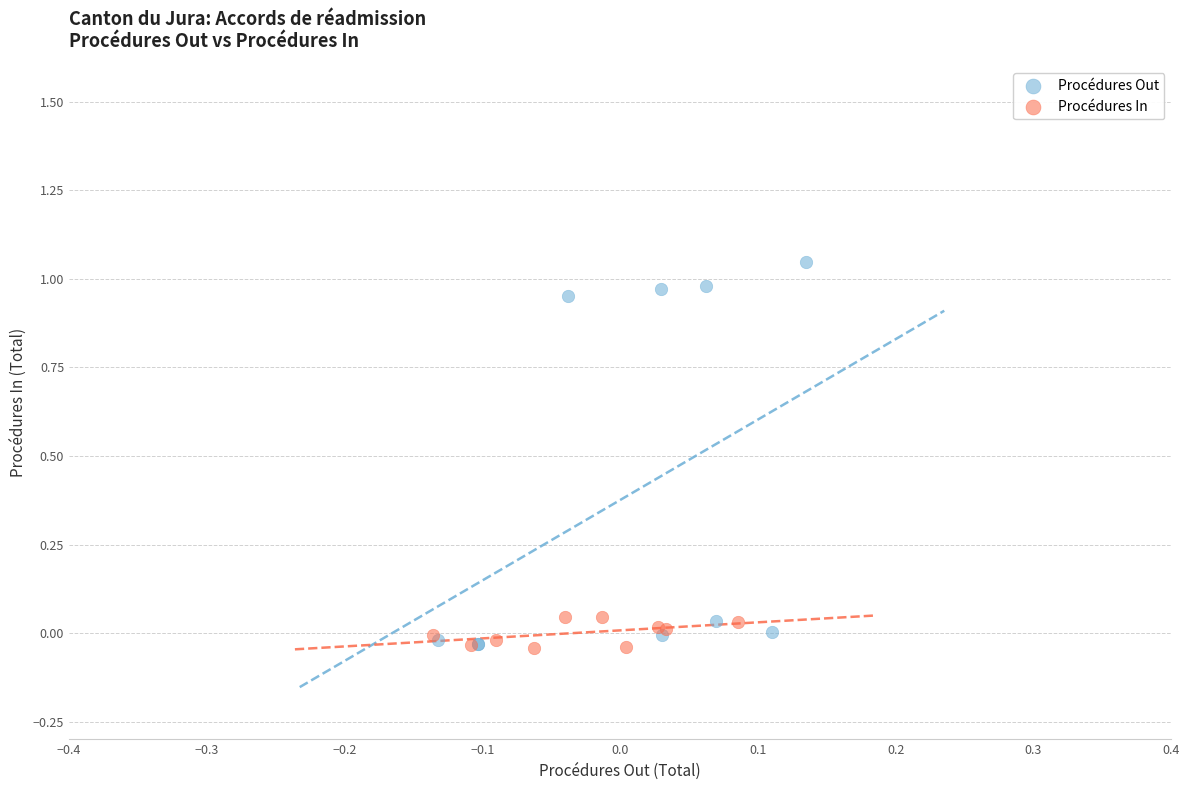

Which series has the widest spread of Y values?

Procédures Out